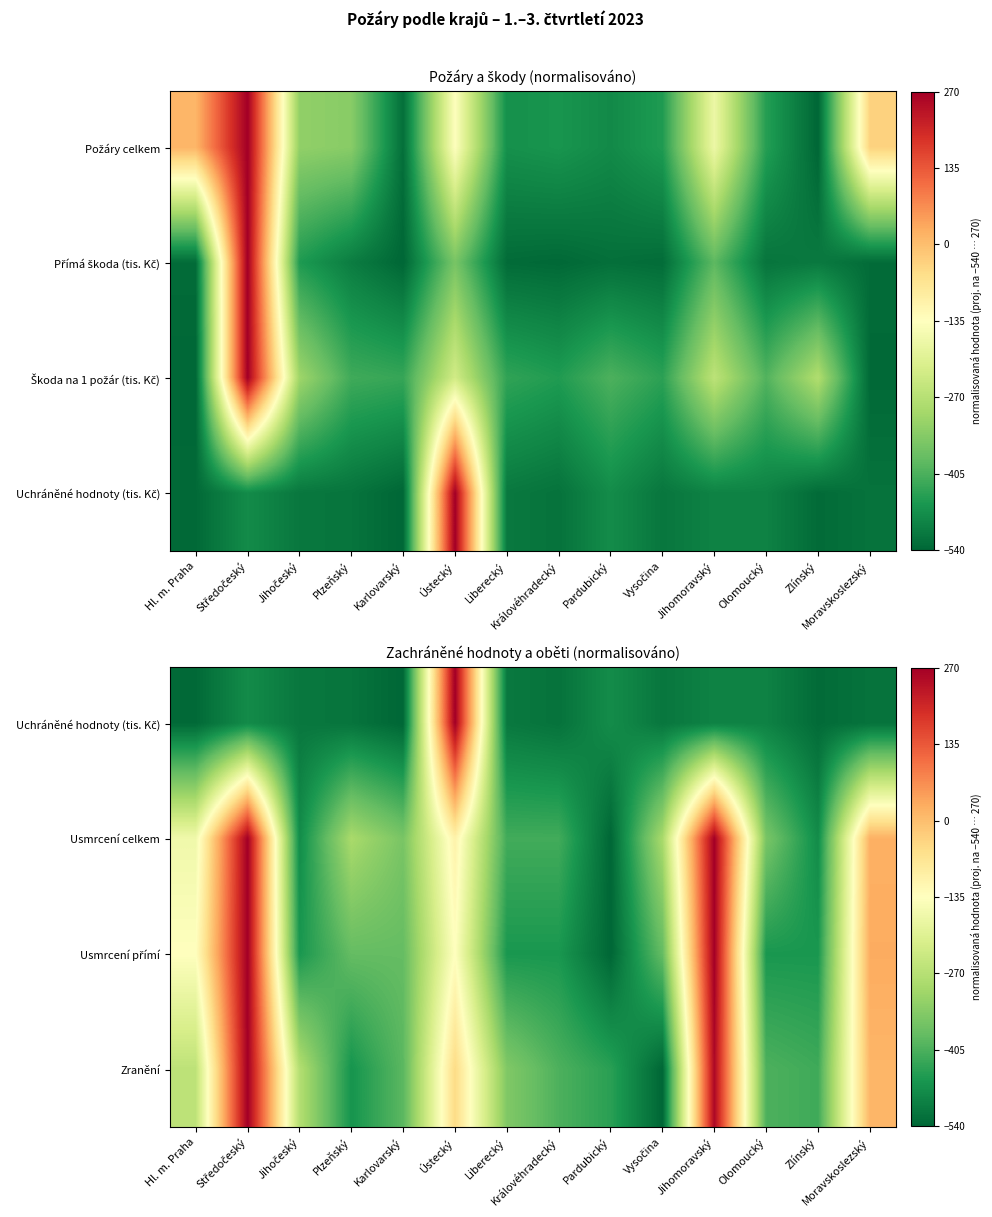

Is the value of Usmrcení přímí at Moravskoslezský greater than the value of Uchráněné hodnoty (tis. Kč) at Královéhradecký?

Yes